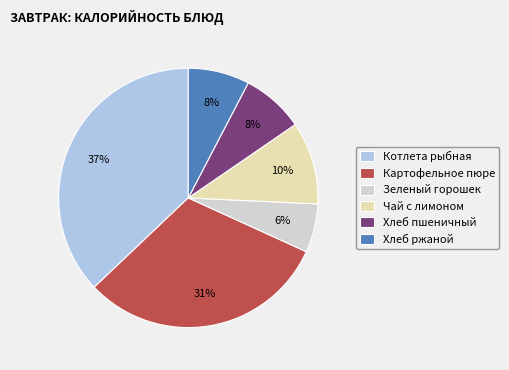

What percentage is the Хлеб пшеничный slice, to the nearest percent?

8%